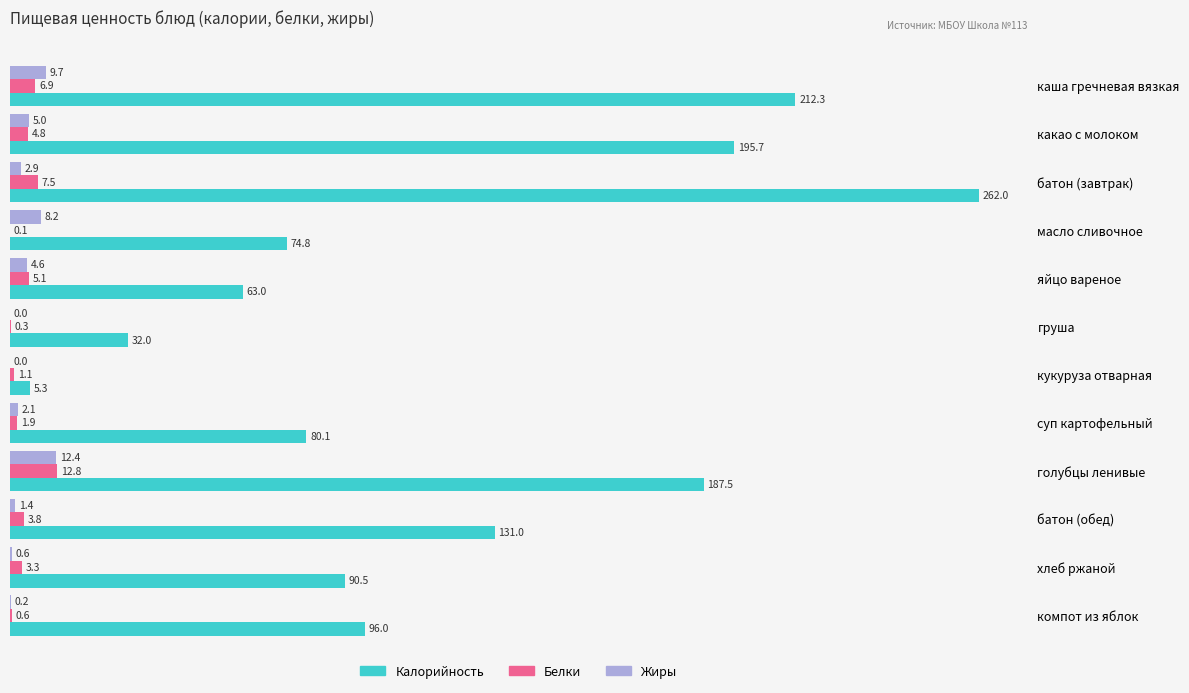

At which label does Белки reach its peak?

голубцы ленивые